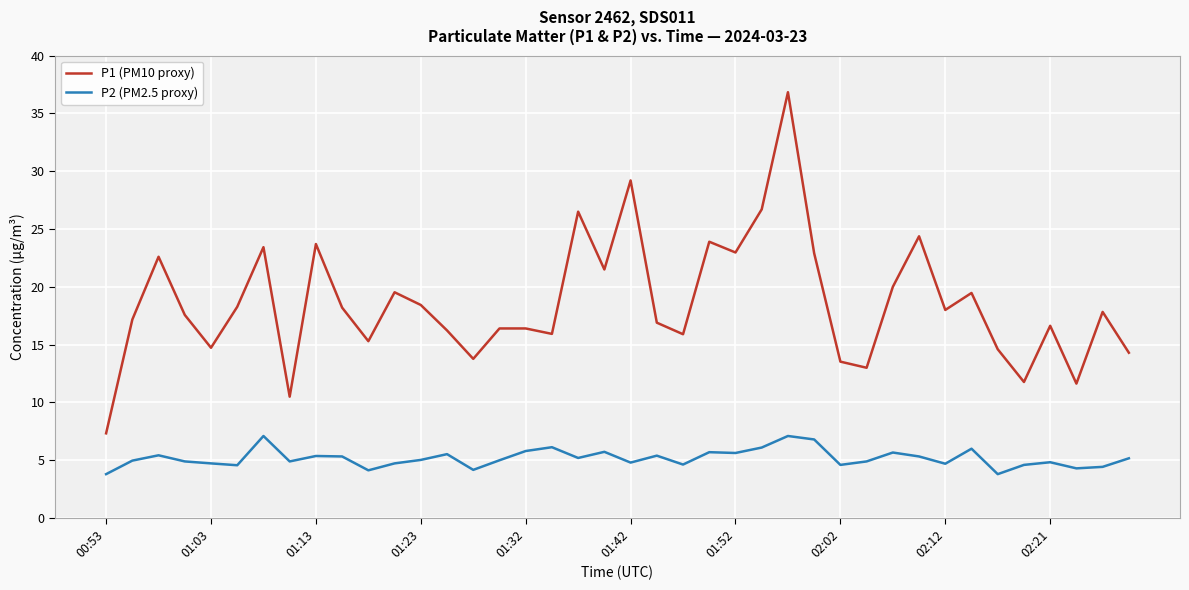

Which series has the largest total across all categories?

P1 (PM10 proxy)